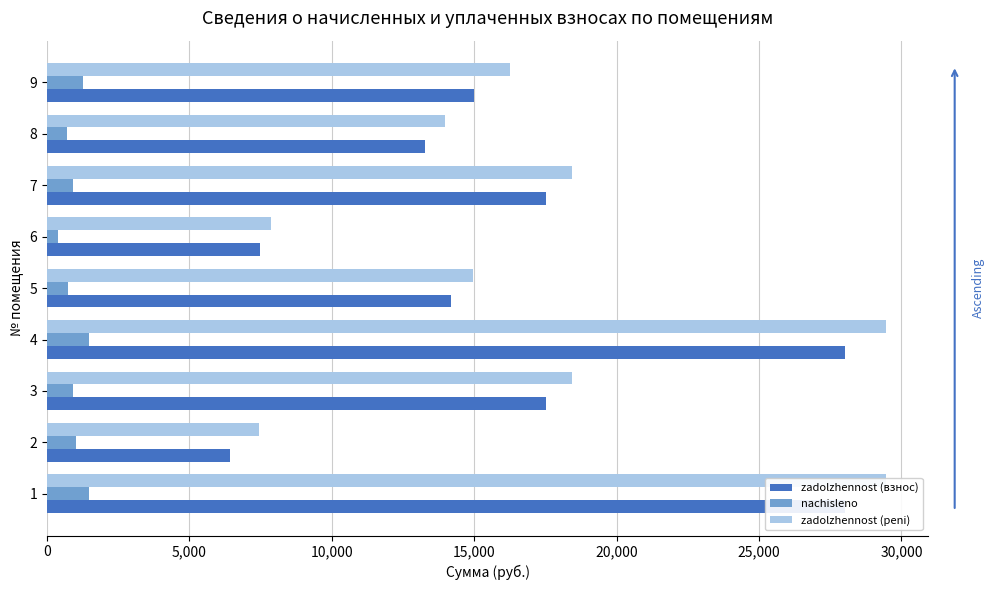

Rank the series at 6 from highest to lowest value.

zadolzhennost (peni), zadolzhennost (взнос), nachisleno